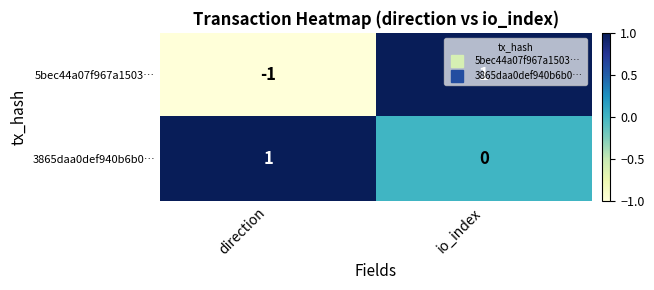

How many values in 3865daa0def940b6b0… are above zero?

1